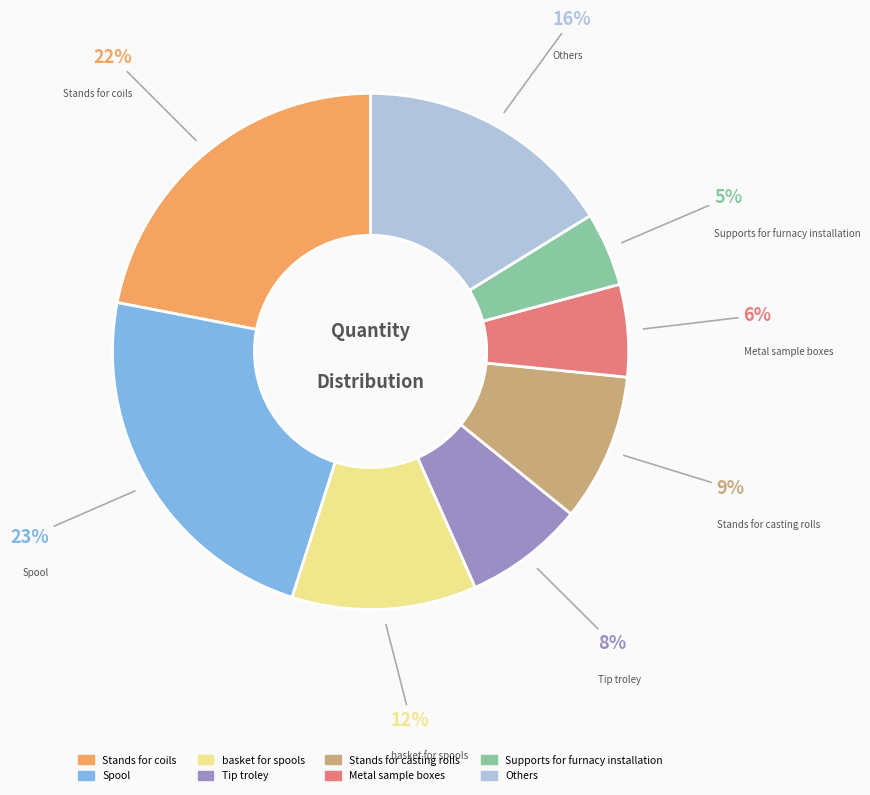

Does any single category account for the majority?

No